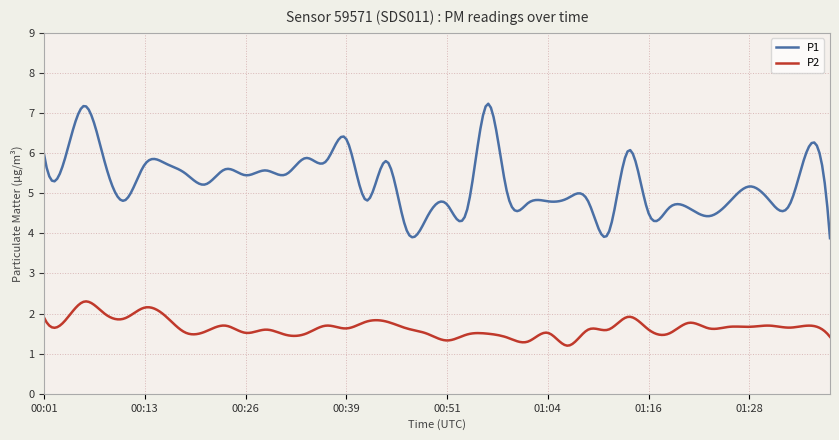

True or false: P1 and P2 intersect in this chart.

False